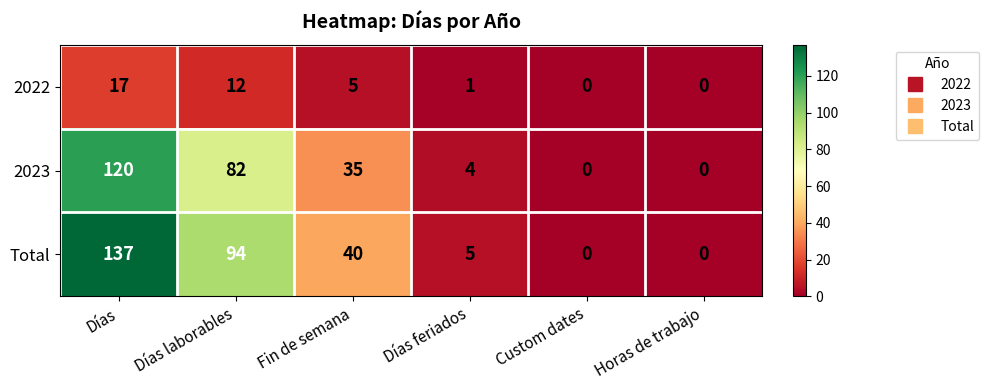

List the series in order of their peak value, lowest first.

2022, 2023, Total